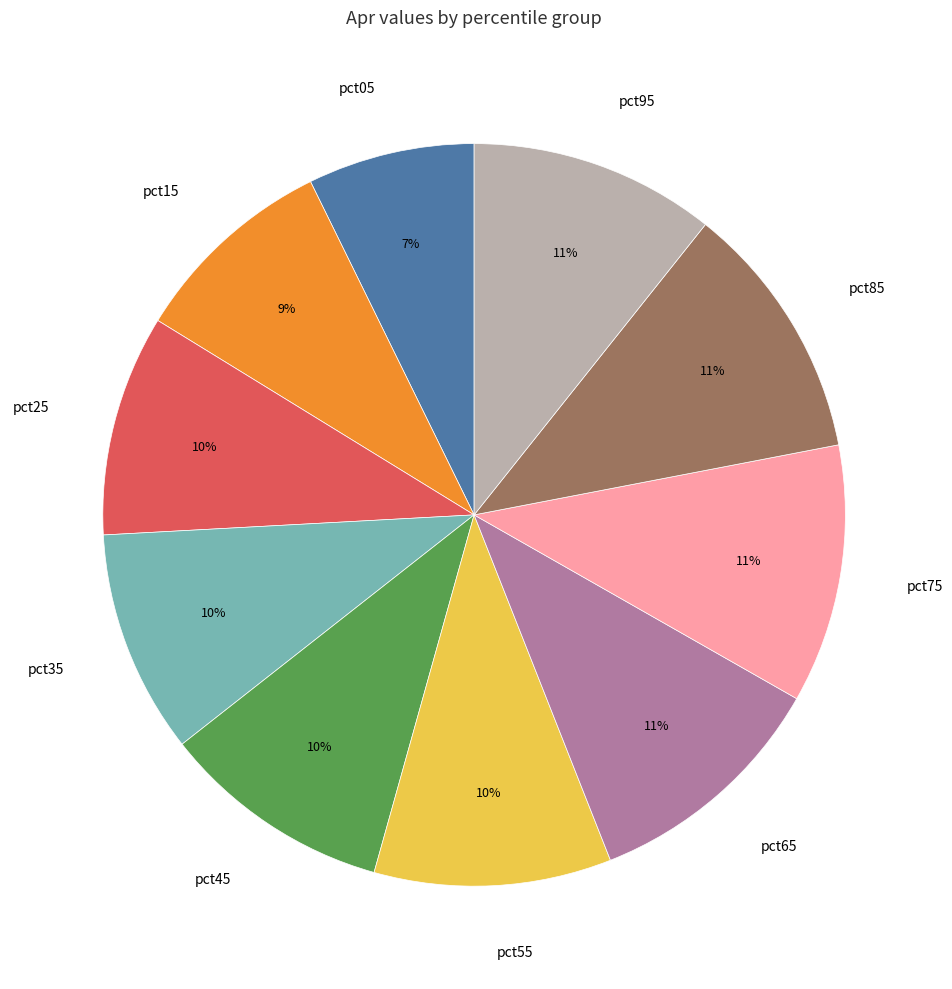

Does pct75 represent more than half of the total?

No